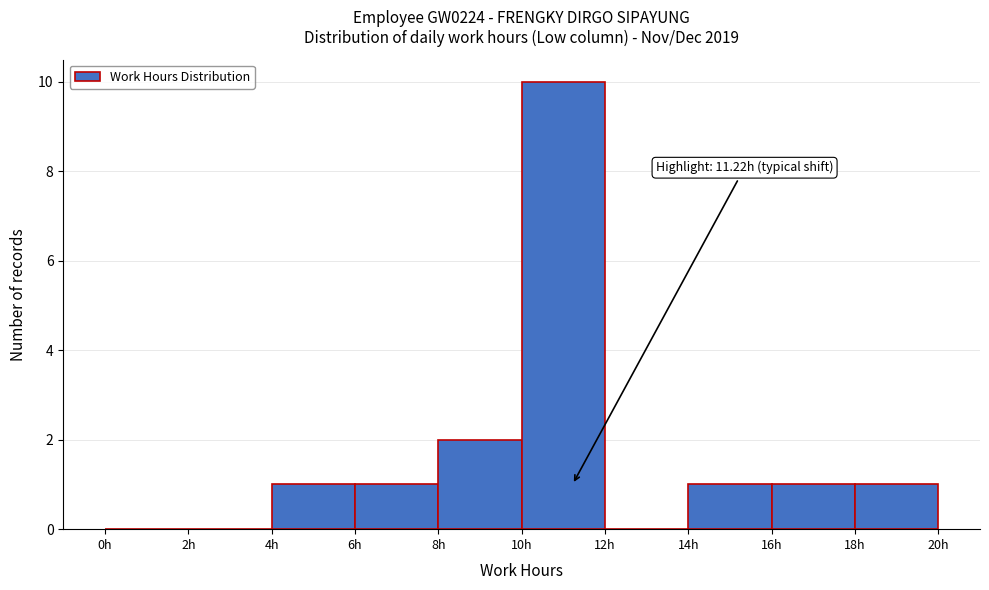

Over which range of the x-axis is the bar tallest?

10 to 12